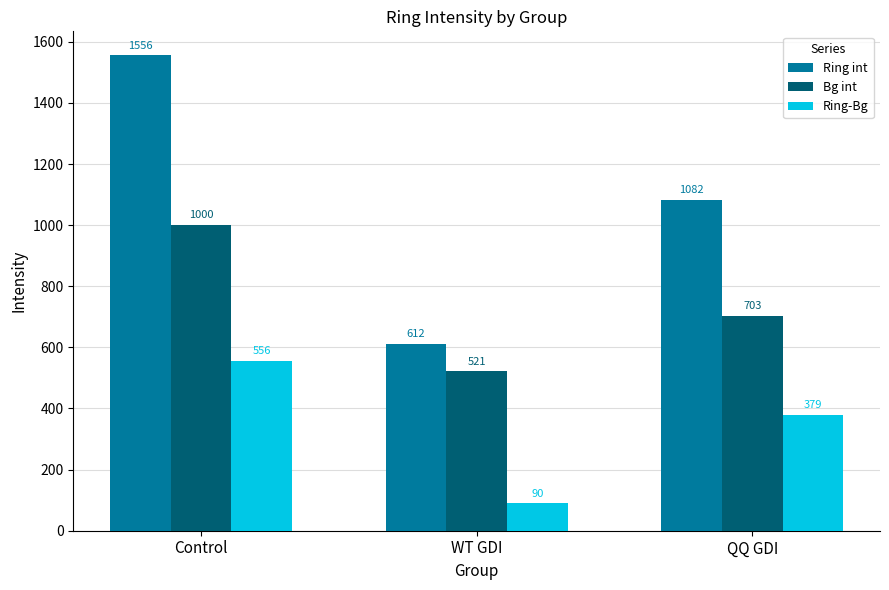

The Bg int series shows 1014.4 at QQ GDI. True or false?

False